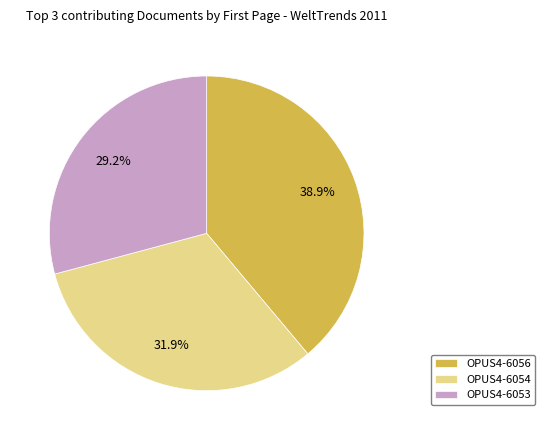

What portion of the pie excludes OPUS4-6054?

68.1%